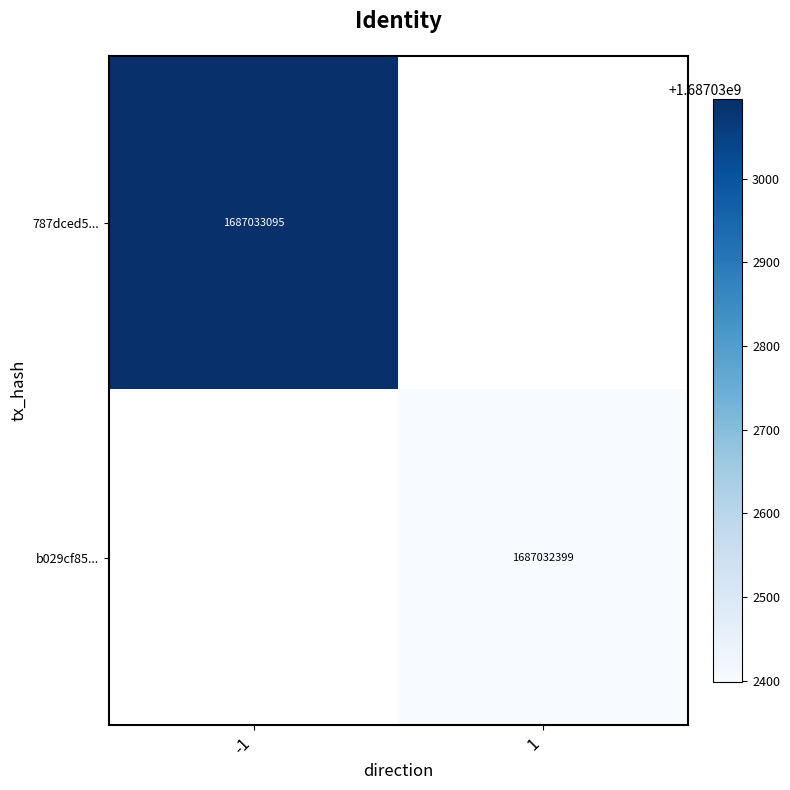

Which has a higher value, direction or time_stamp?

time_stamp